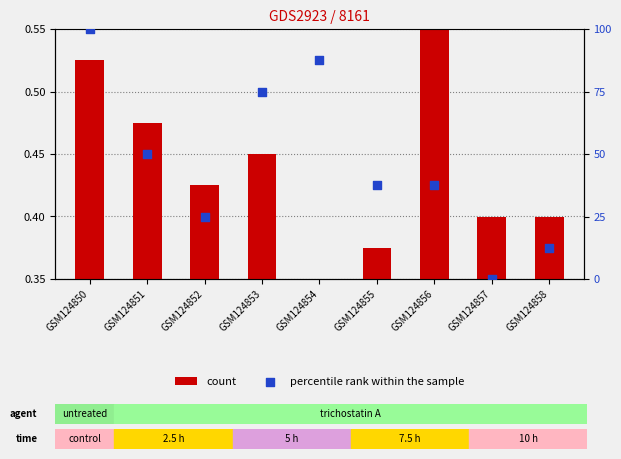

Which series contains the highest Y value?

percentile rank within the sample